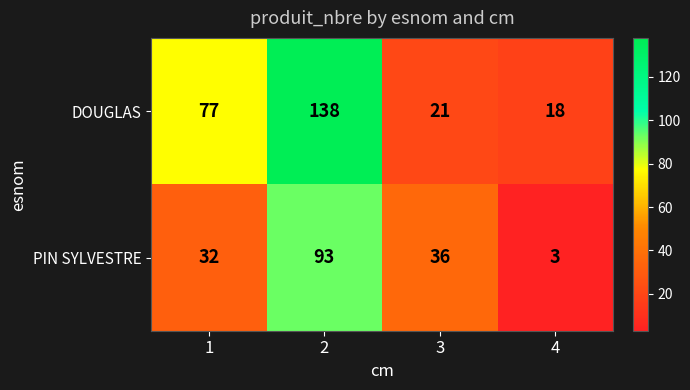

Which series has the largest total across all categories?

DOUGLAS